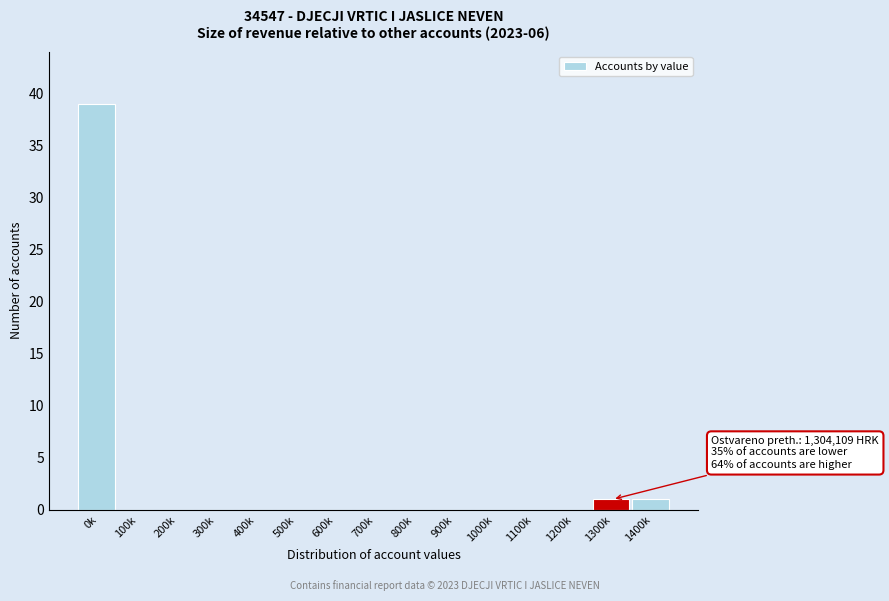

Reading left to right, extract all data points from this chart.

0k=39	100k=0	200k=0	300k=0	400k=0	500k=0	600k=0	700k=0	800k=0	900k=0	1000k=0	1100k=0	1200k=0	1300k=1	1400k=1